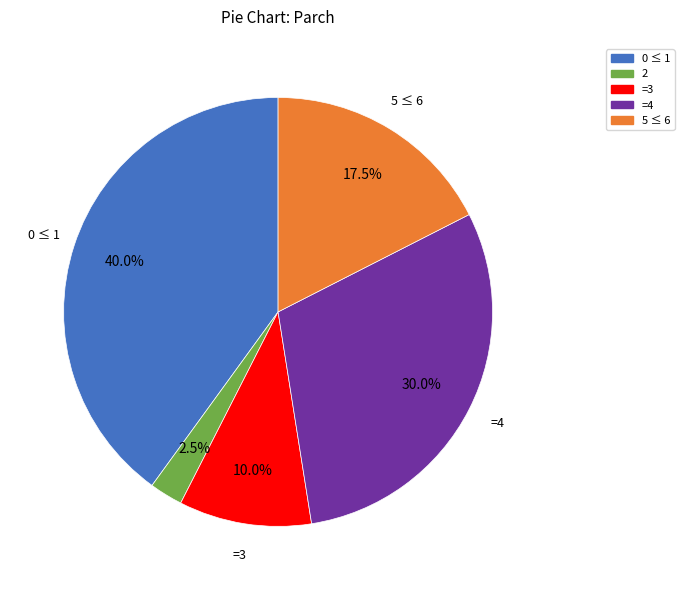

Rank the categories by value from highest to lowest.

0 ≤ 1, =4, 5 ≤ 6, =3, 2